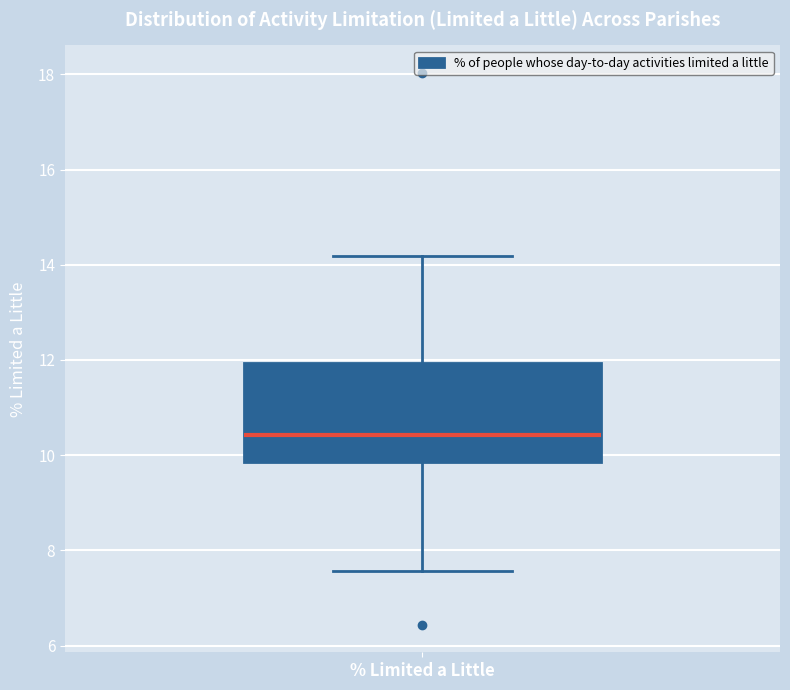

Transcribe this box plot: give where the median line is, the range the box spans, and where the two whiskers end, as read against the y-axis. The values are not printed on the chart, so give them approximately, as read against the axis.

median 10.4, box 9.8 to 12.0, whiskers 7.6 to 14.2